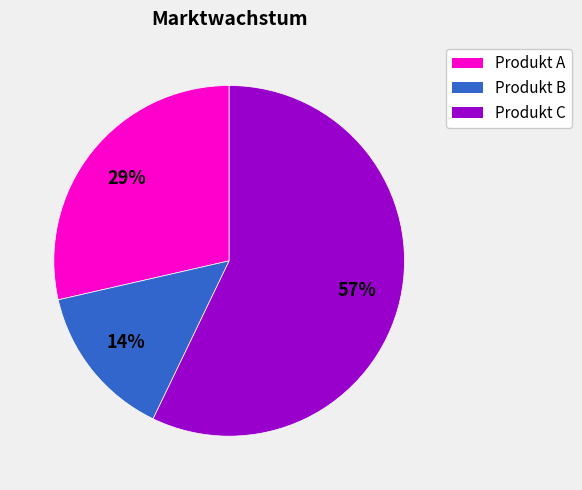

Rank the categories by value from highest to lowest.

Produkt C, Produkt A, Produkt B